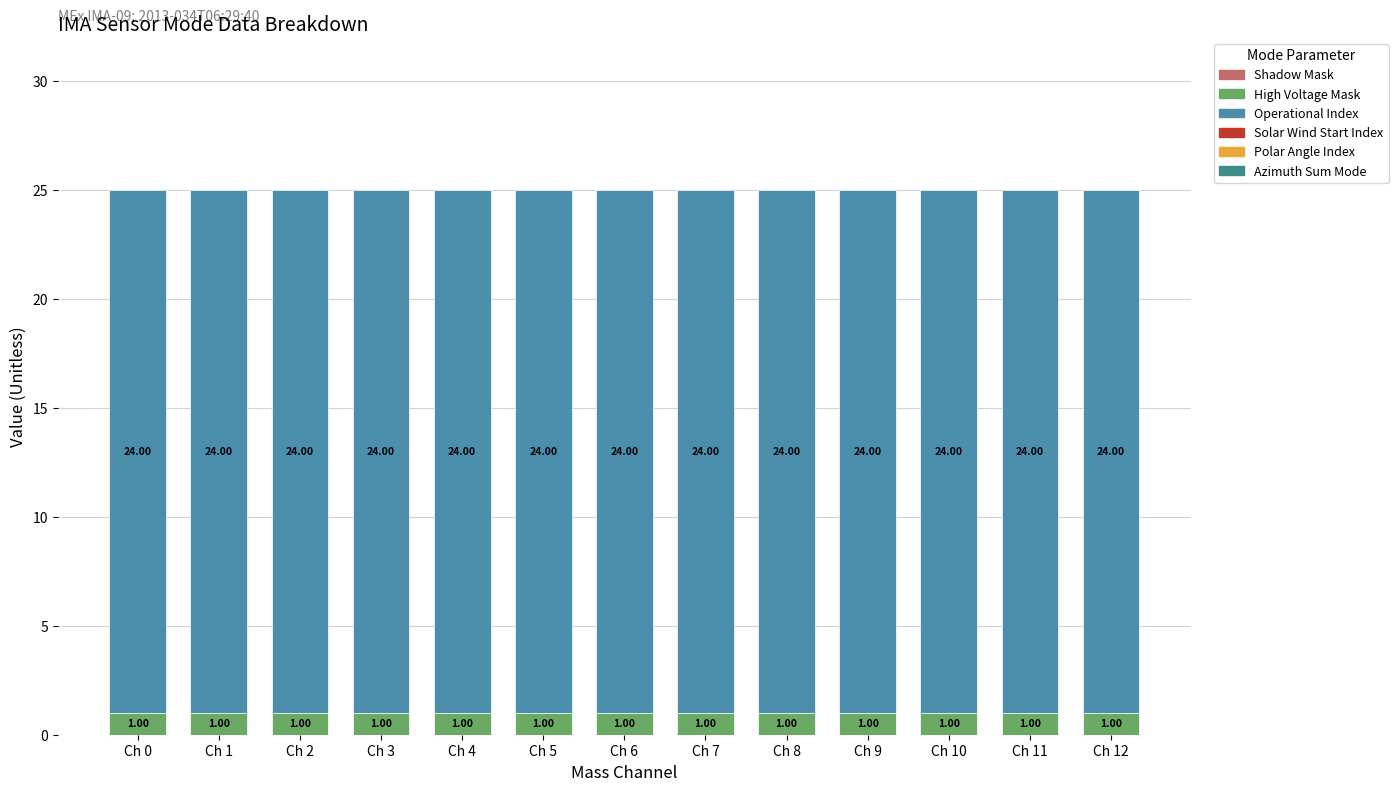

What is the total value across all series at Ch 7?

25